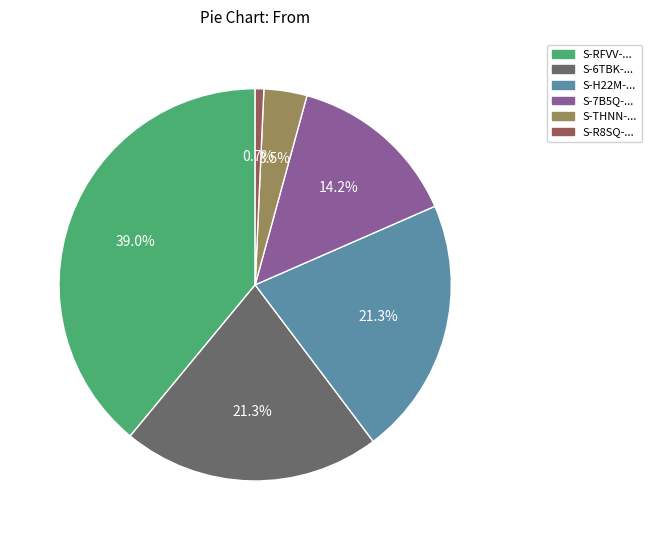

Is there any slice that represents more than half of the pie?

No